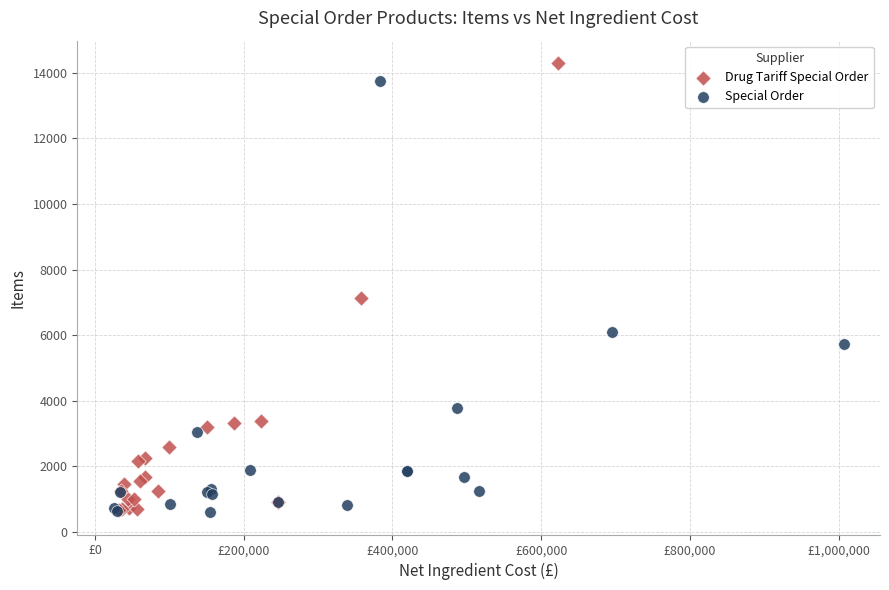

Which series has the widest spread of Y values?

Drug Tariff Special Order